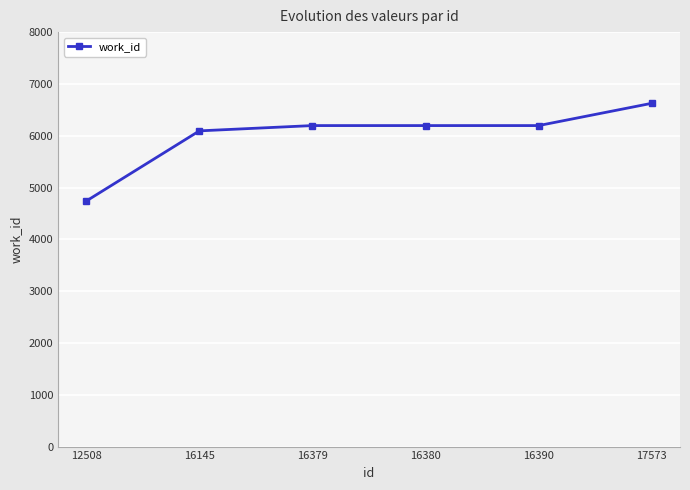

True or false: there are more than 2 points higher than both neighbors.

False